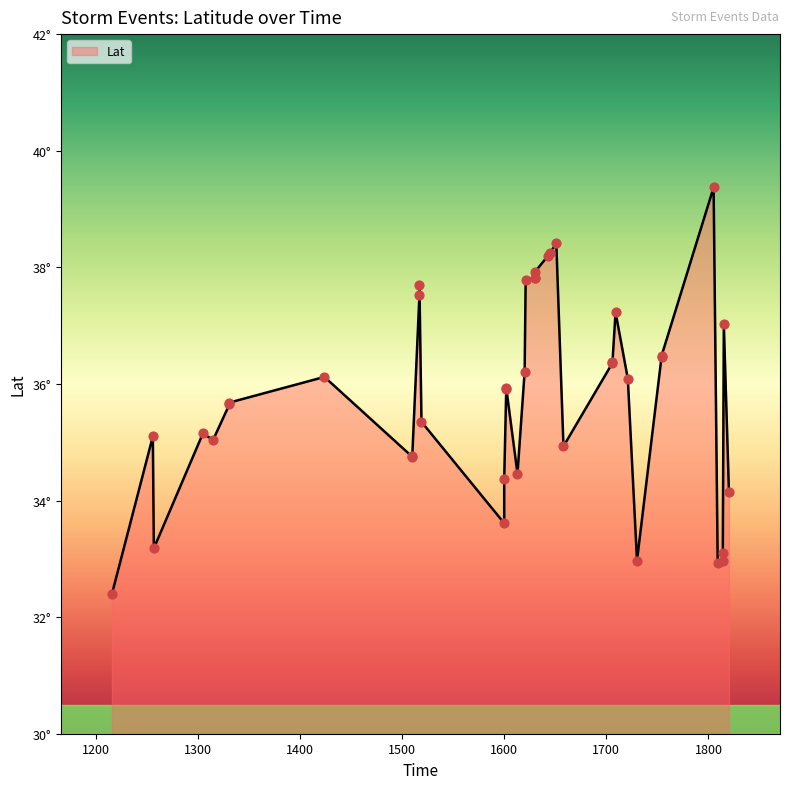

What is the ratio of the value at 1815 to the value at 1602?

1.0